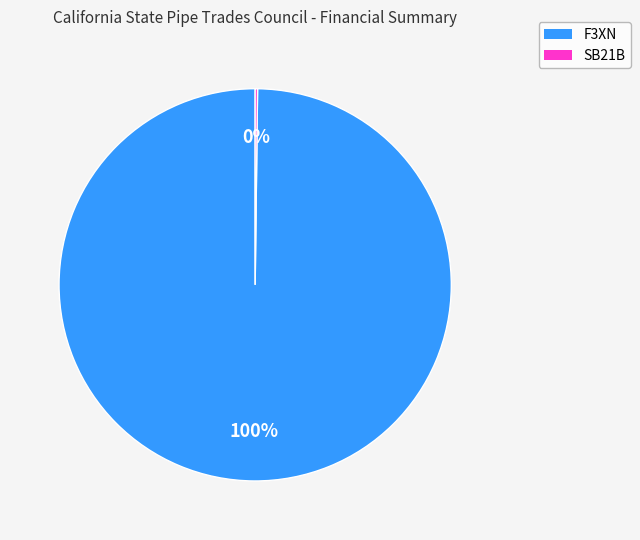

What is the largest slice in the pie chart?

F3XN